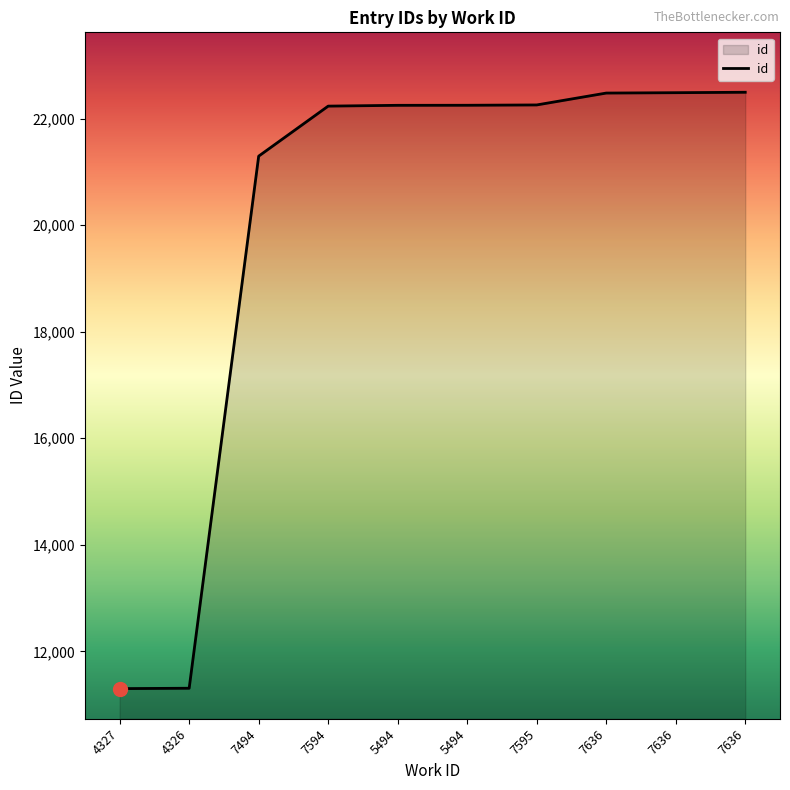

Which label corresponds to the largest value in the chart?

7636